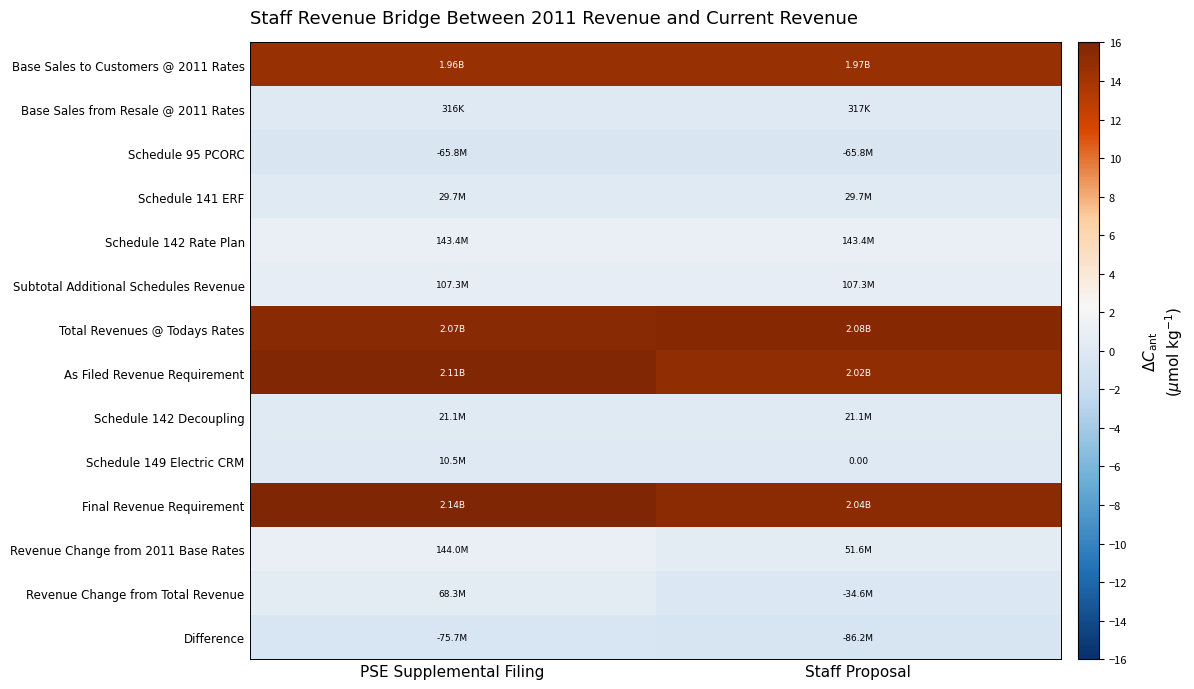

Which category has the lowest value in the Schedule 95 PCORC series?

PSE Supplemental Filing